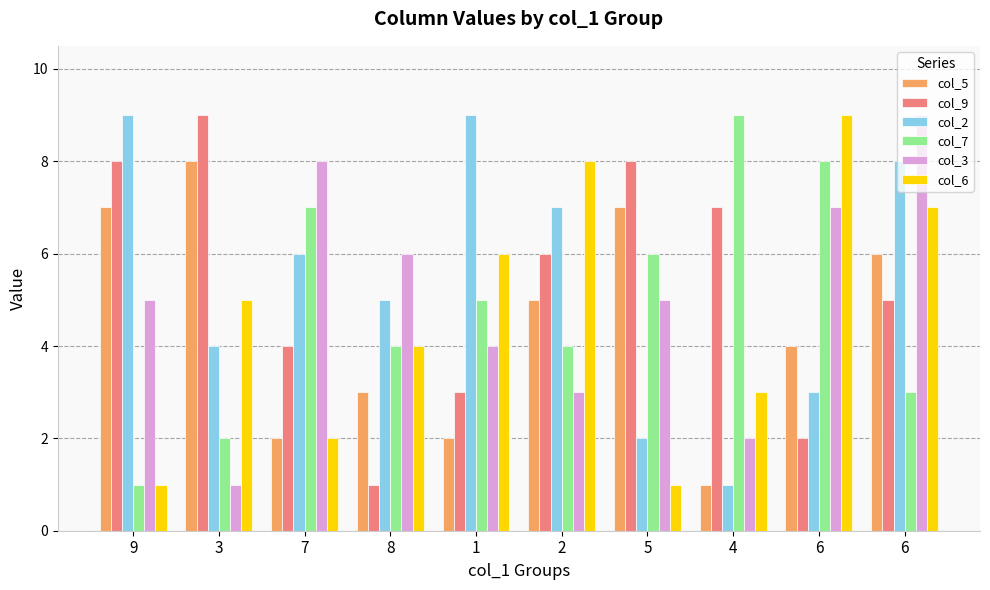

What is the label of the 7th bar from the left?

5